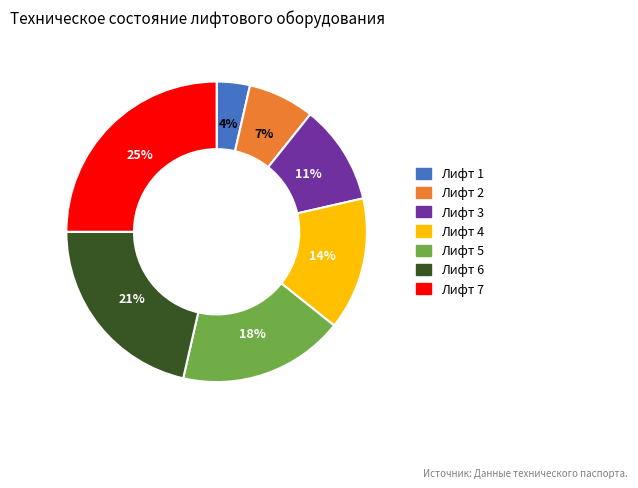

What is the largest slice in the pie chart?

Лифт 7